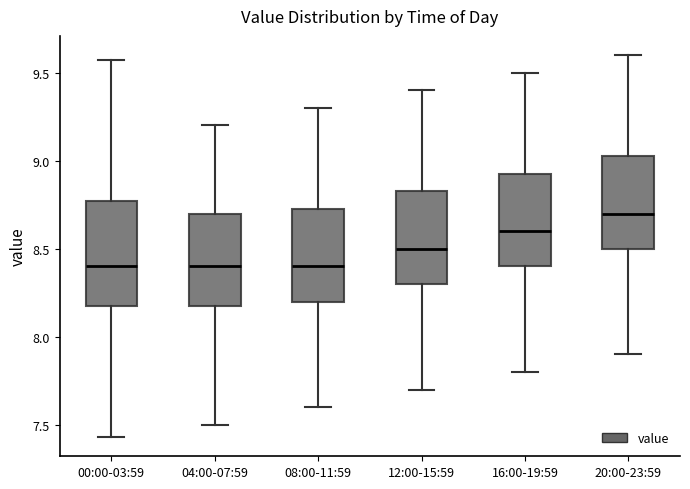

Reading left to right, read every box against the y-axis: the position of its median line, the range the box covers, and the ends of its whiskers. The values are not printed on the chart, so give them approximately, as read against the axis.

00:00-03:59: median 8.40, box 8.20 to 8.75, whiskers 7.45 to 9.55
04:00-07:59: median 8.40, box 8.20 to 8.70, whiskers 7.50 to 9.20
08:00-11:59: median 8.40, box 8.20 to 8.75, whiskers 7.60 to 9.30
12:00-15:59: median 8.50, box 8.30 to 8.85, whiskers 7.70 to 9.40
16:00-19:59: median 8.60, box 8.40 to 8.95, whiskers 7.80 to 9.50
20:00-23:59: median 8.70, box 8.50 to 9.05, whiskers 7.90 to 9.60